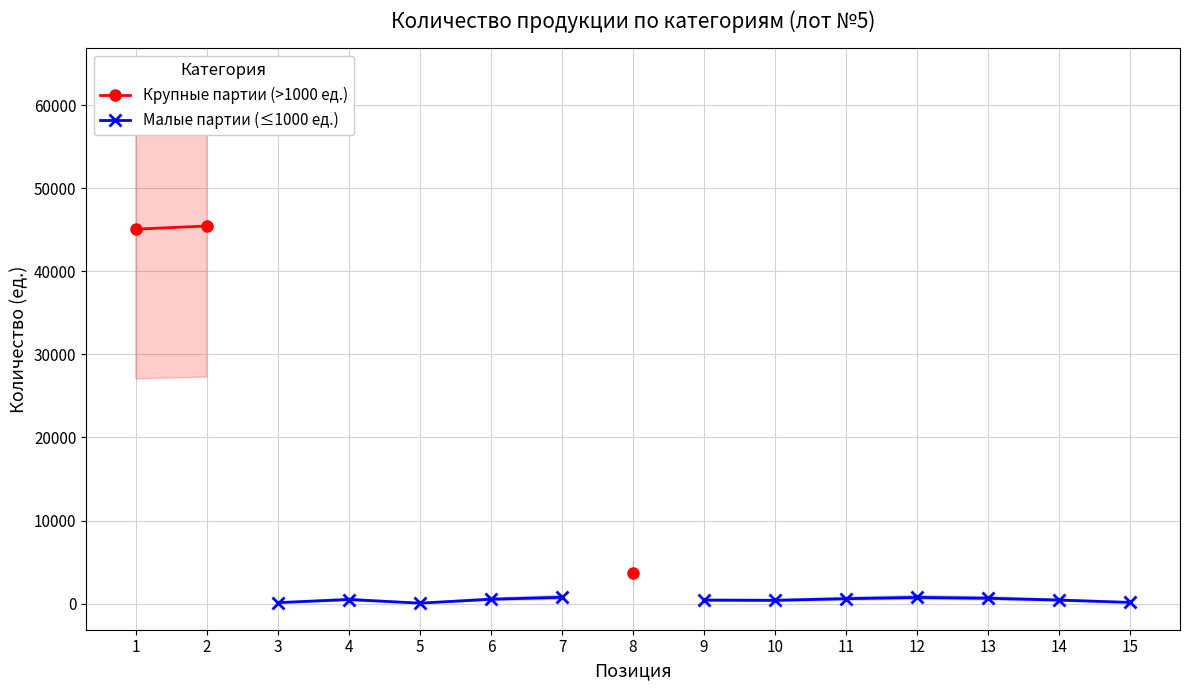

How many data points in Крупные партии (>1000 ед.) are above 3664?

2